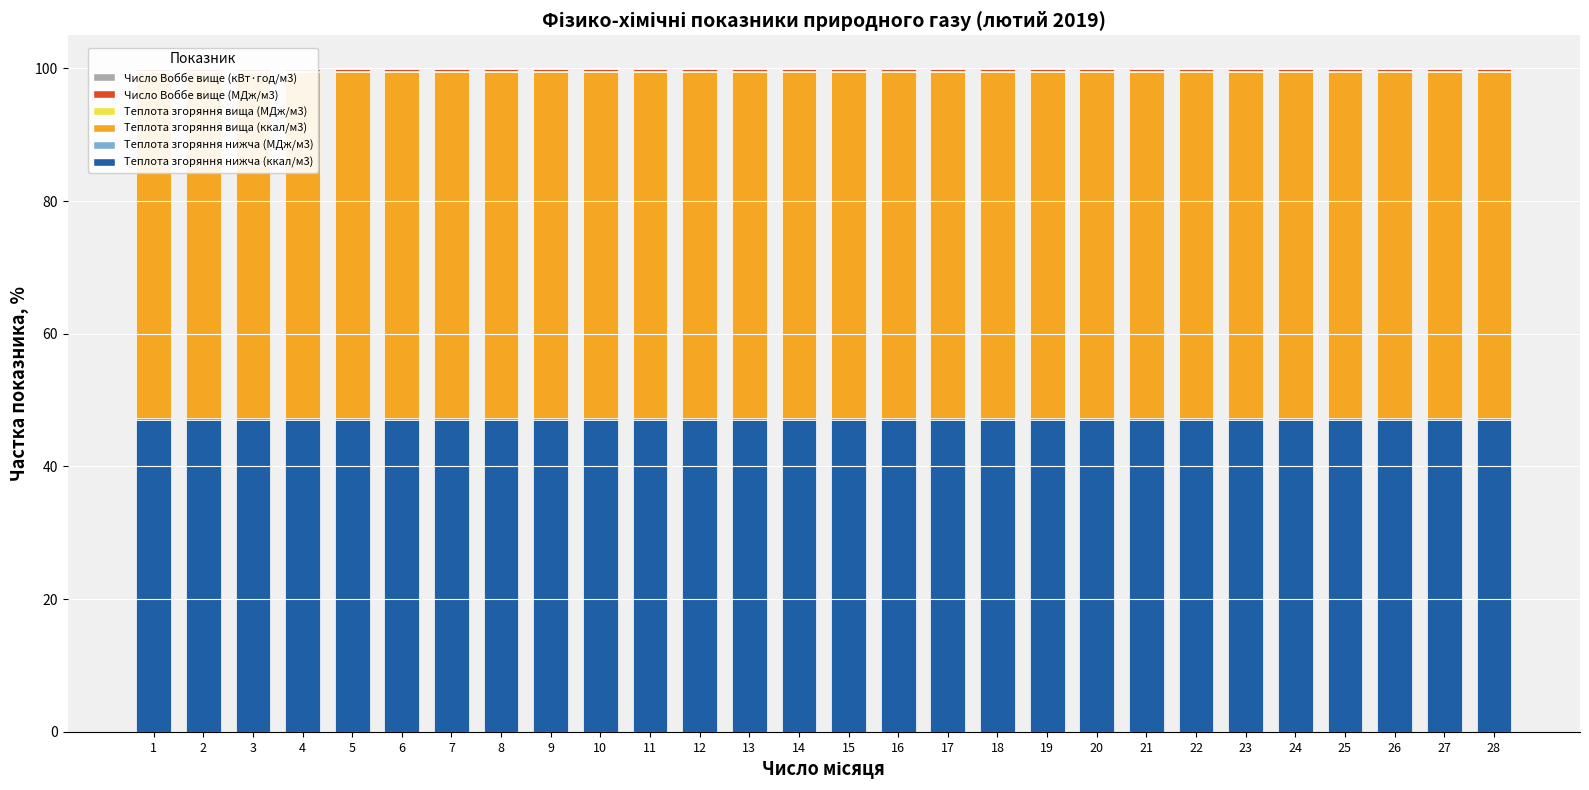

The Теплота згоряння нижча (ккал/м3) series shows 73.6 at 18. True or false?

False